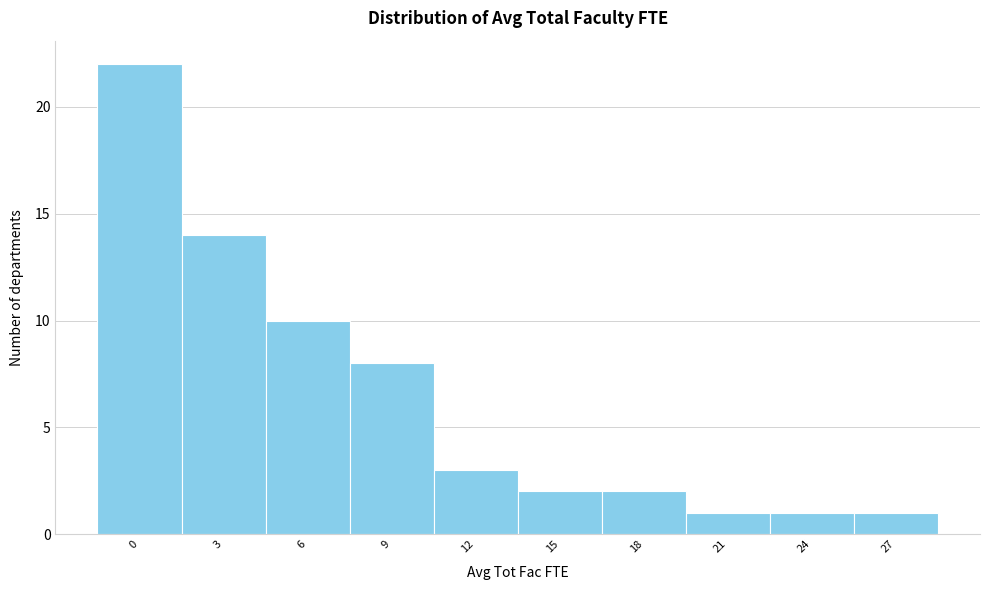

Reading left to right, extract all data points from this chart.

0=22	3=14	6=10	9=8	12=3	15=2	18=2	21=1	24=1	27=1